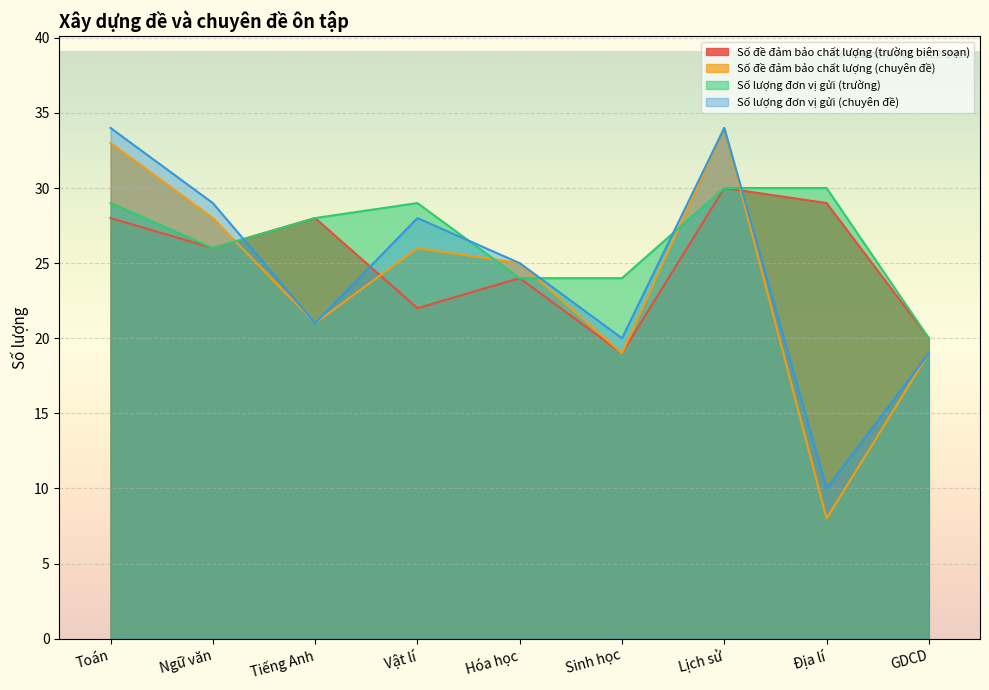

At GDCD, list the series in order from smallest to largest.

Số đề đảm bảo chất lượng (chuyên đề), Số lượng đơn vị gửi (chuyên đề), Số đề đảm bảo chất lượng (trường biên soạn), Số lượng đơn vị gửi (trường)